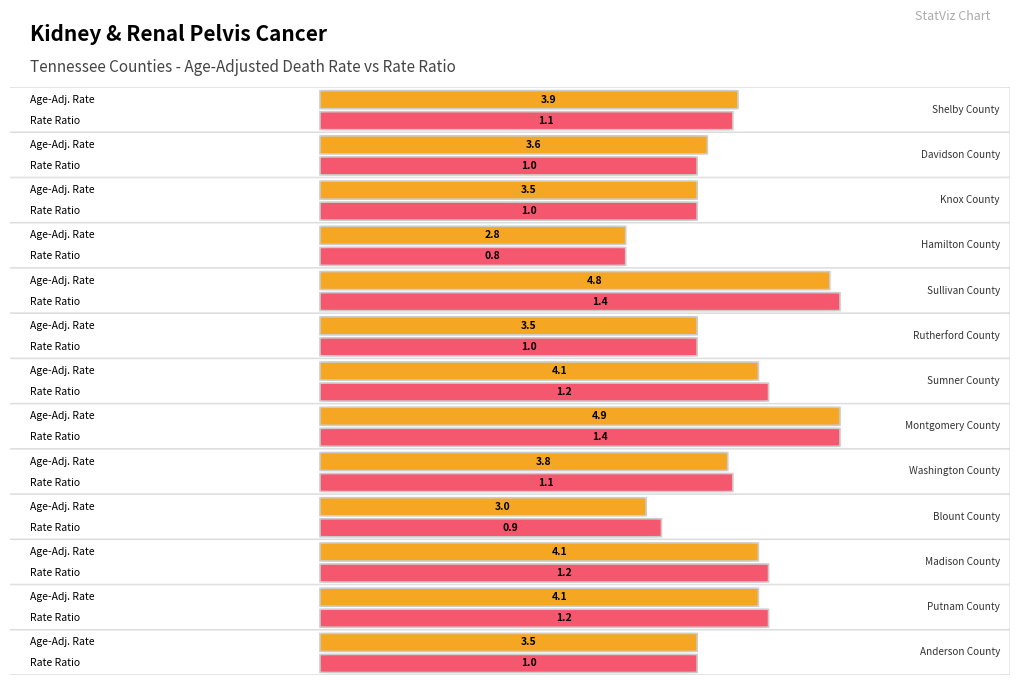

What is the spread (max minus min) of values at Anderson County?

2.5